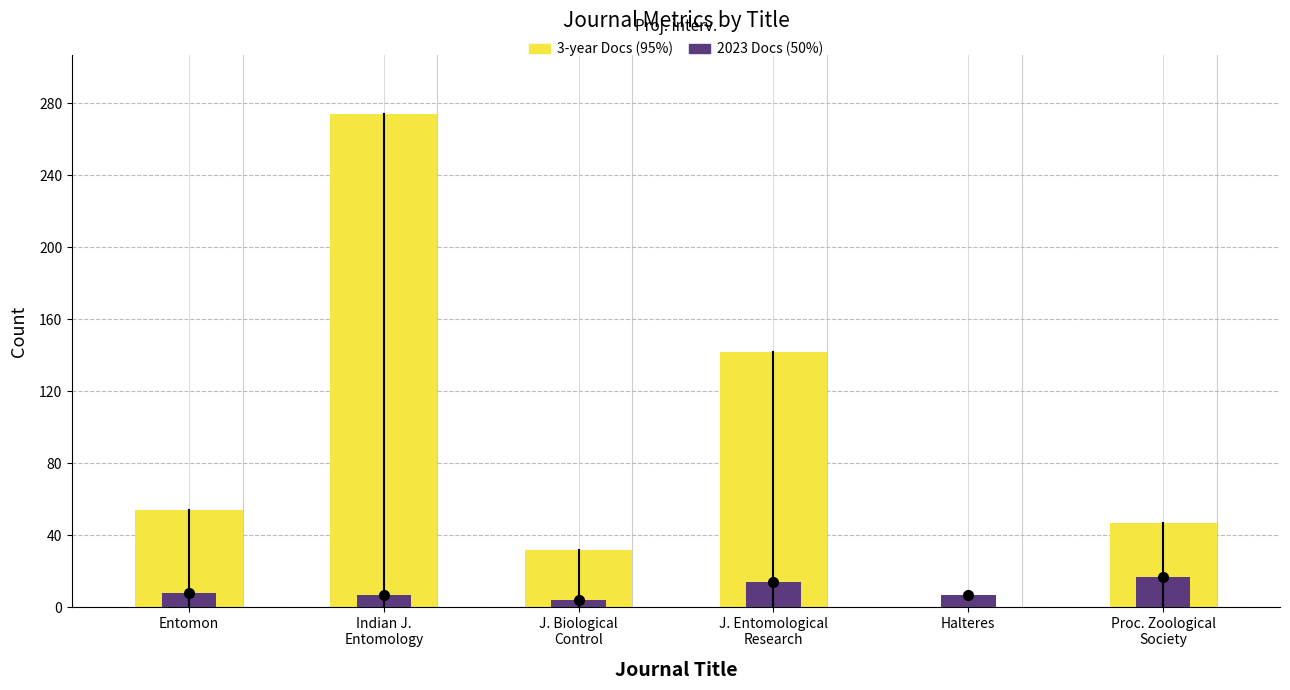

What is the minimum value for Total Docs. (2023)?

4